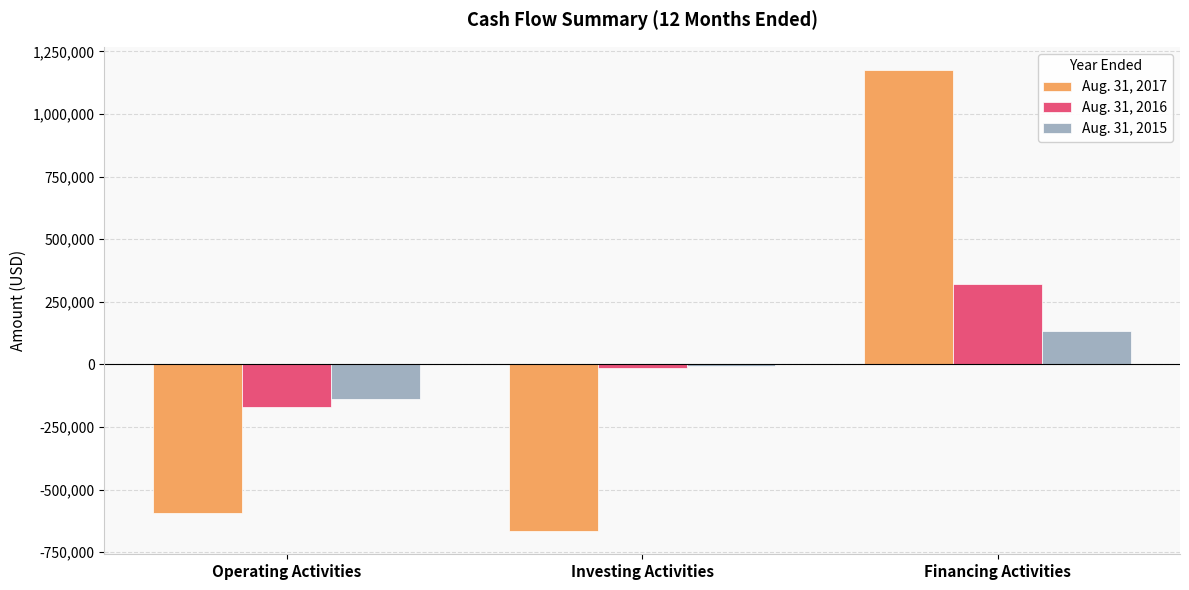

Which series has the largest total across all categories?

Aug. 31, 2016